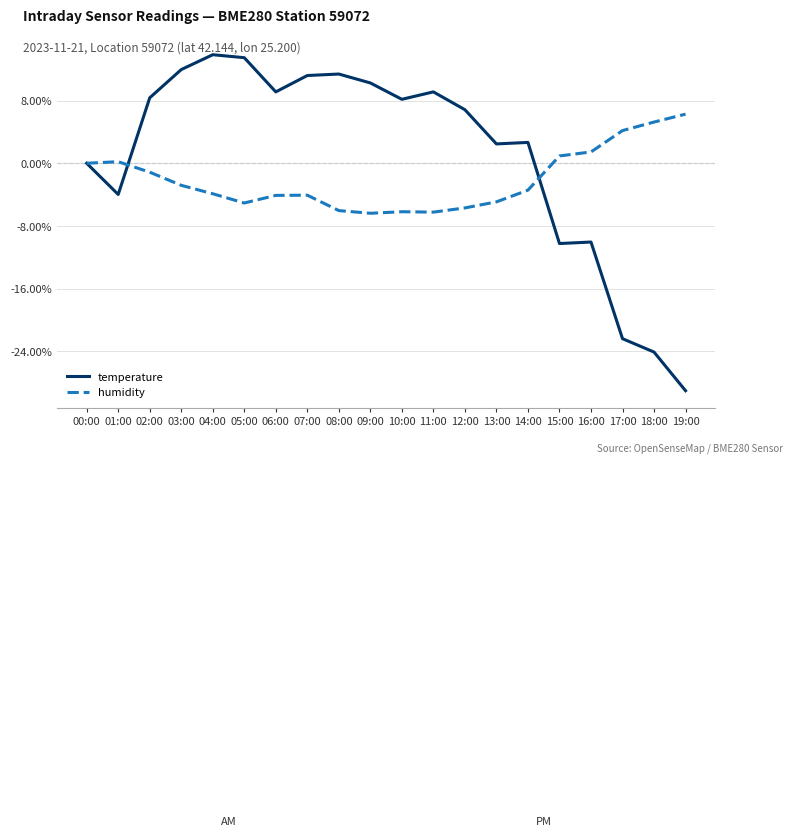

Rank the series at 12:00 from highest to lowest value.

temperature, humidity